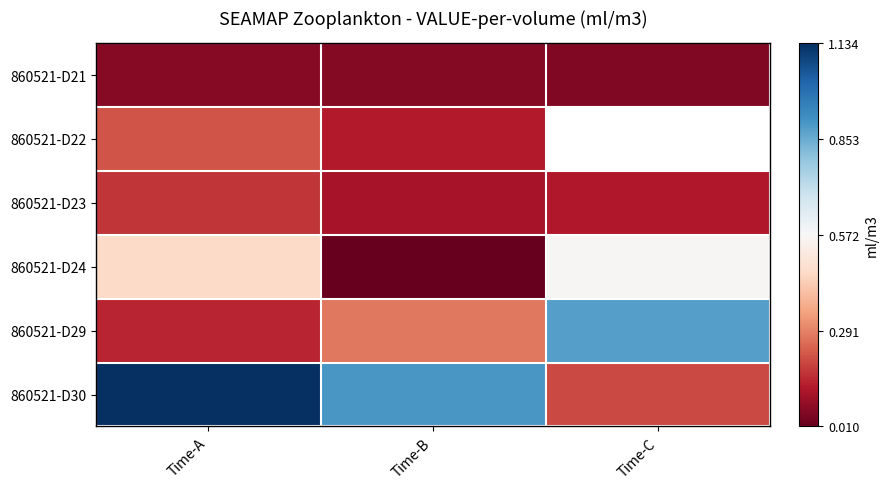

What is the minimum value for 860521-D21?

0.1